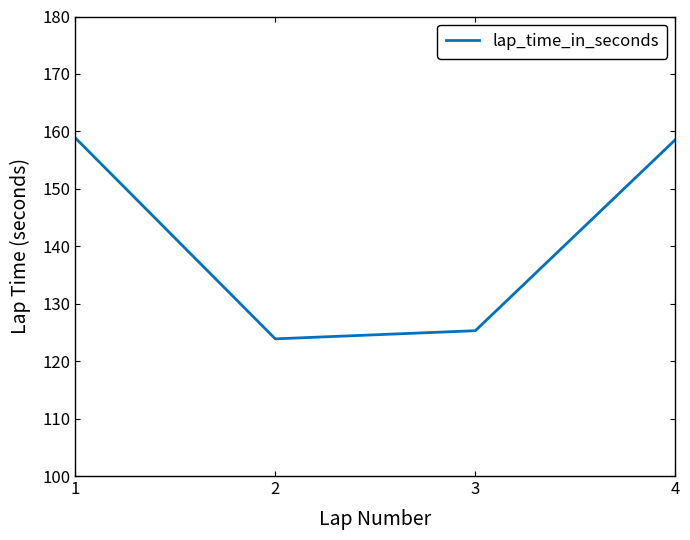

What is the greatest value displayed?

158.9